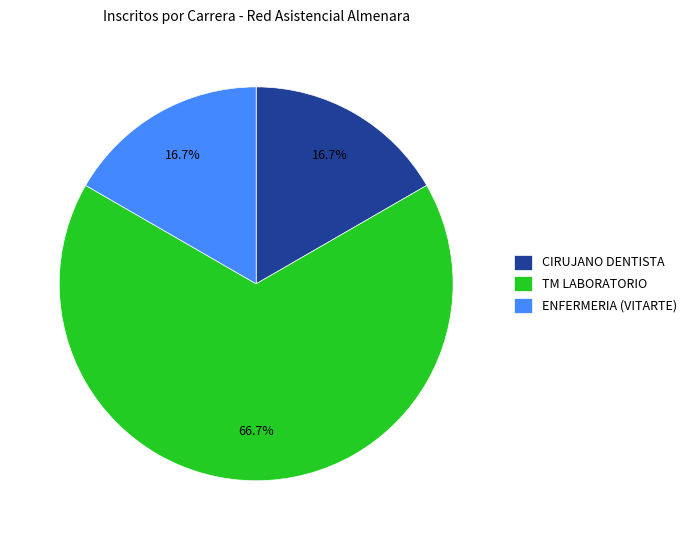

What is the total percentage of TM LABORATORIO and CIRUJANO DENTISTA?

83.3%